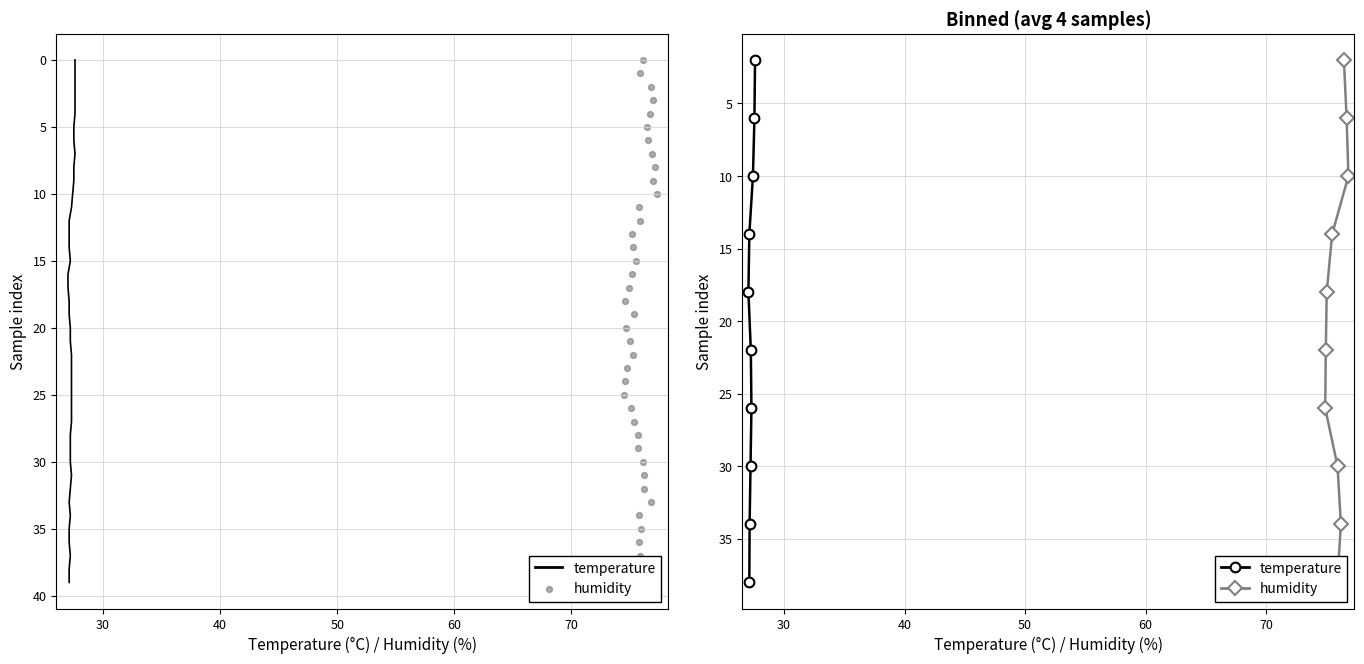

Which series has the largest Y range (max minus min)?

temperature